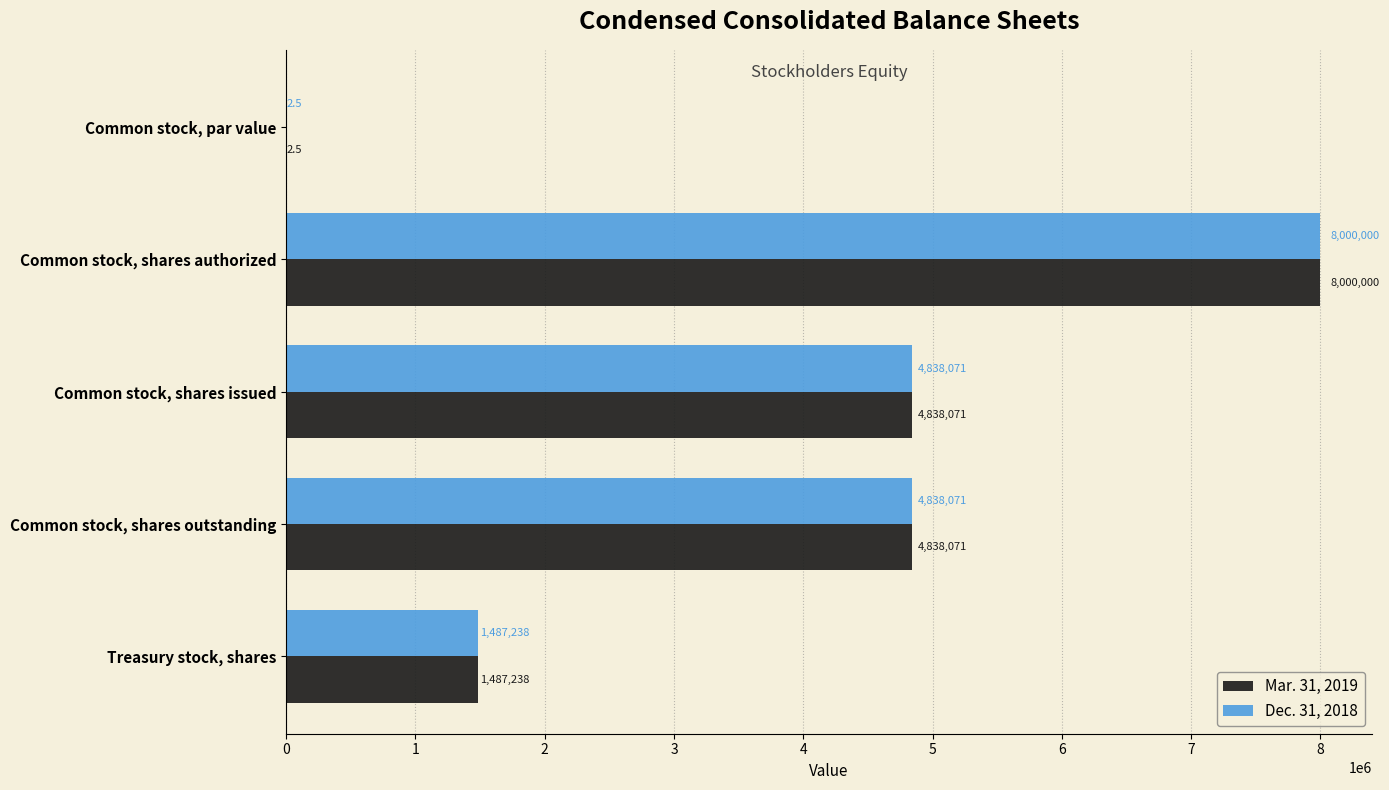

What are all the series names shown in the legend?

Mar. 31, 2019, Dec. 31, 2018